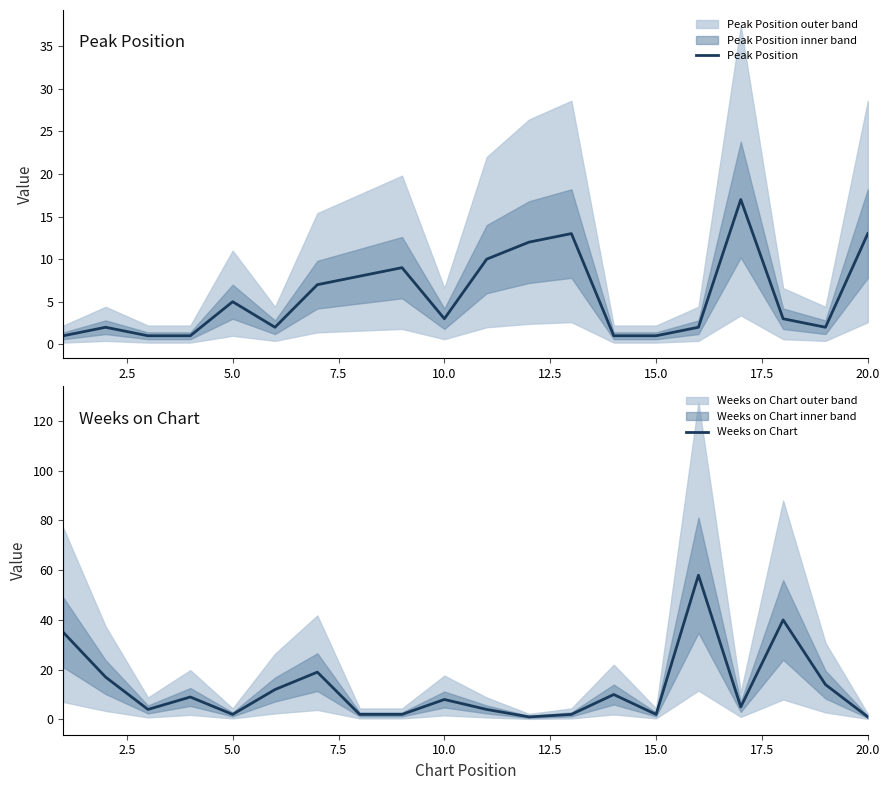

The Peak Position series shows 5 at 5.0. True or false?

True